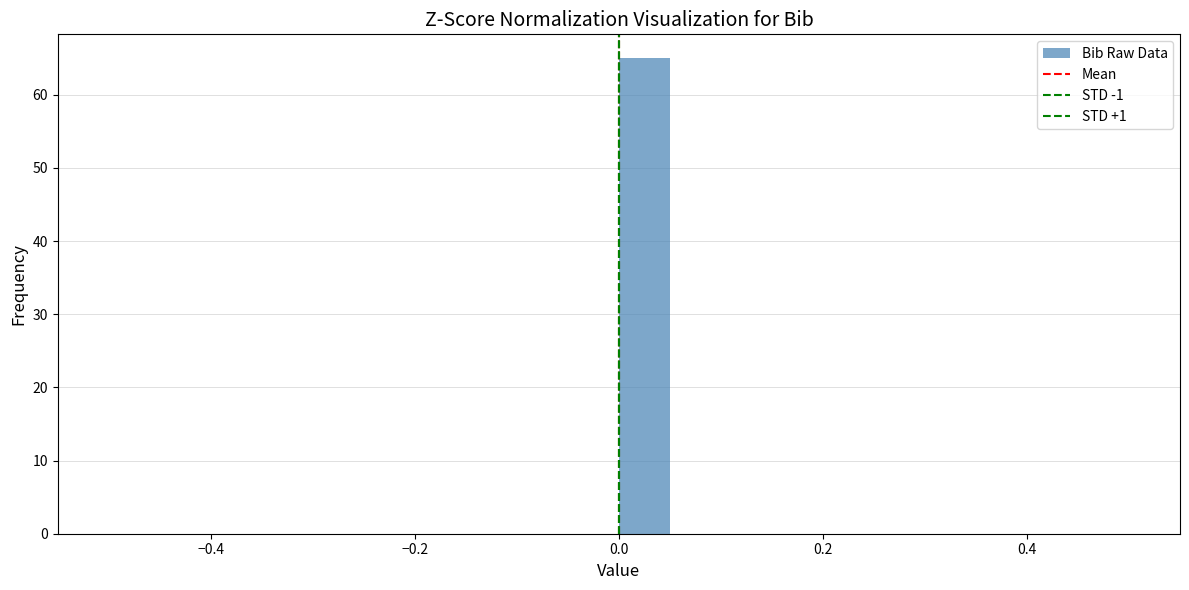

Around what value on the x-axis is the tallest bar? Give the approximate position of its centre, as read against the axis.

0.02